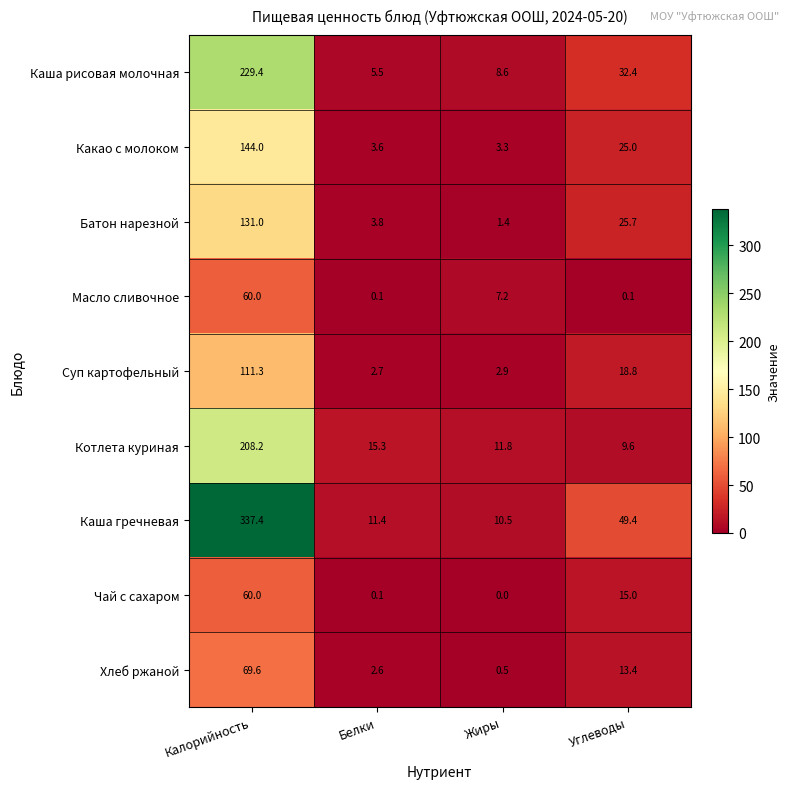

At how many categories does at least one series exceed 51?

1